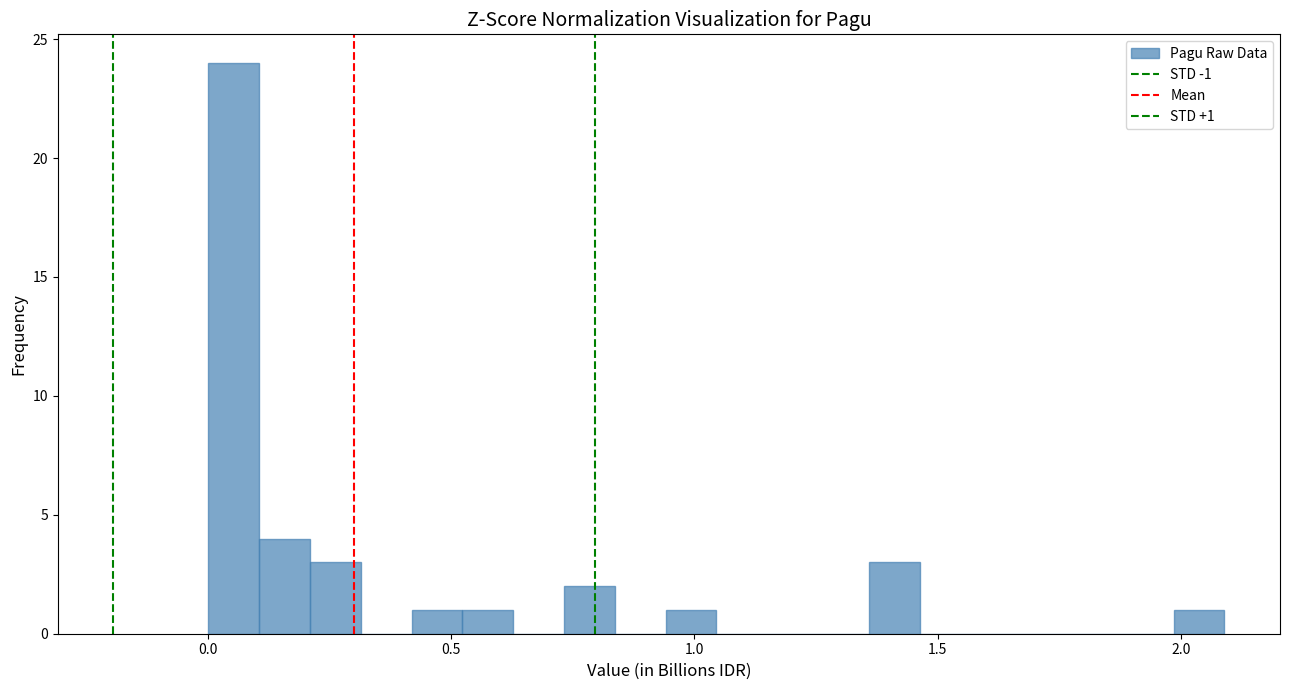

Around what value on the x-axis is the tallest bar? Give the approximate position of its centre, as read against the axis.

0.05